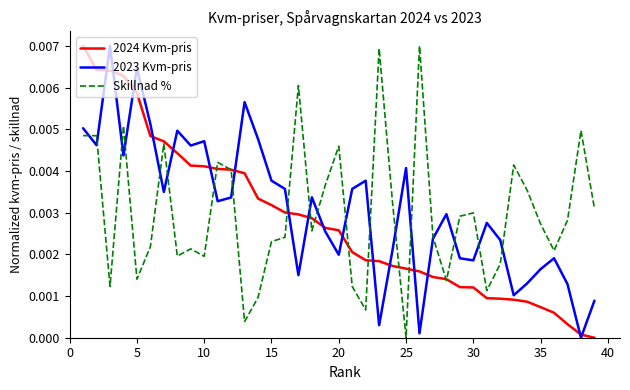

How many distinct data groups are displayed?

3